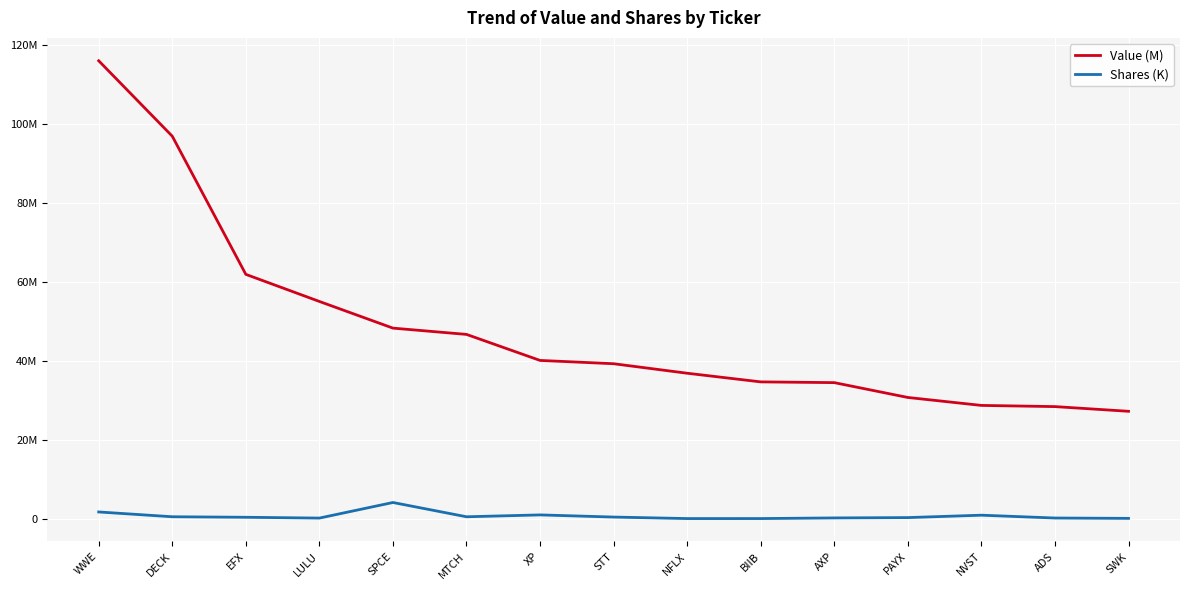

Does the chart have visible grid lines?

Yes